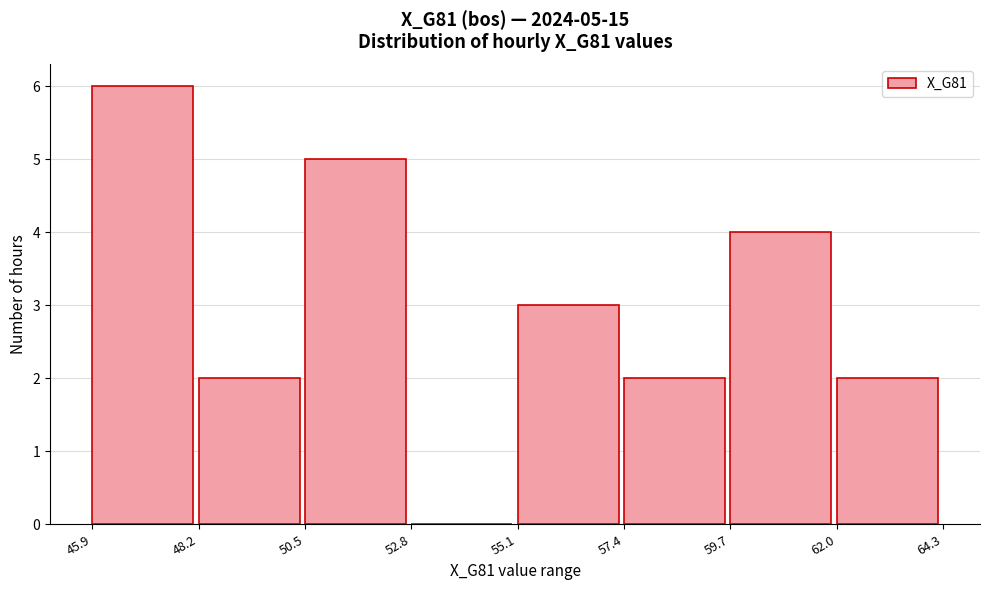

Over which range of the x-axis is the bar tallest?

45.9 to 48.2